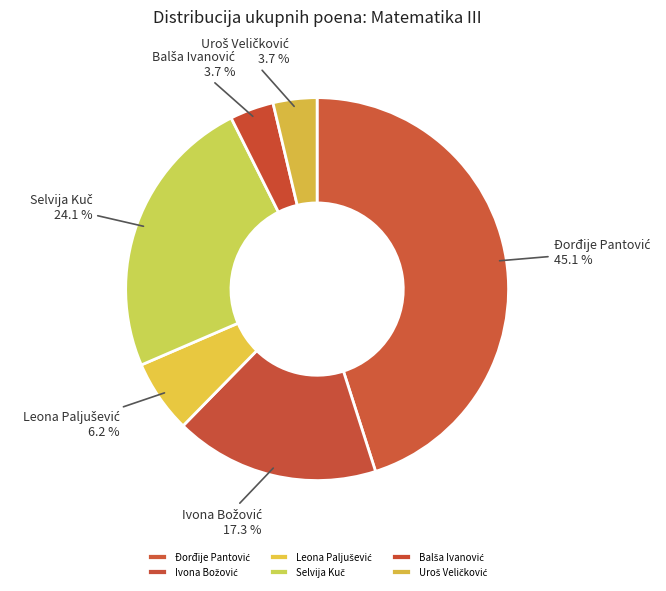

Is there a majority slice in this chart?

No